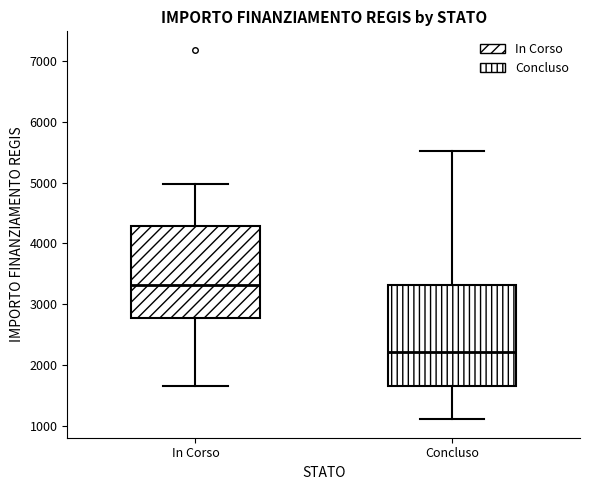

Where is the lower edge of the box for In Corso on the y-axis? The values are not printed on the chart, so give them approximately, as read against the axis.

2800